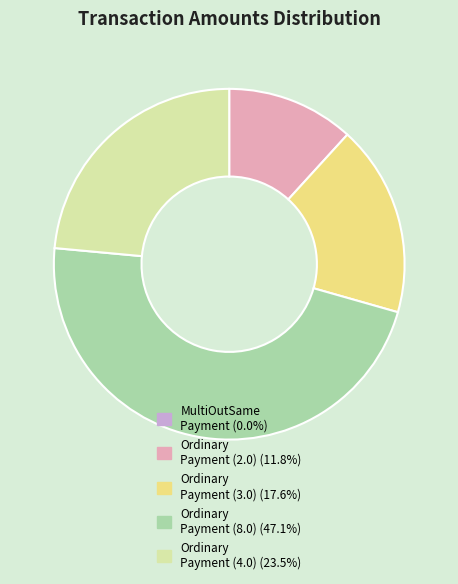

Does Ordinary Payment (8.0) (47.1%) represent more than half of the total?

No